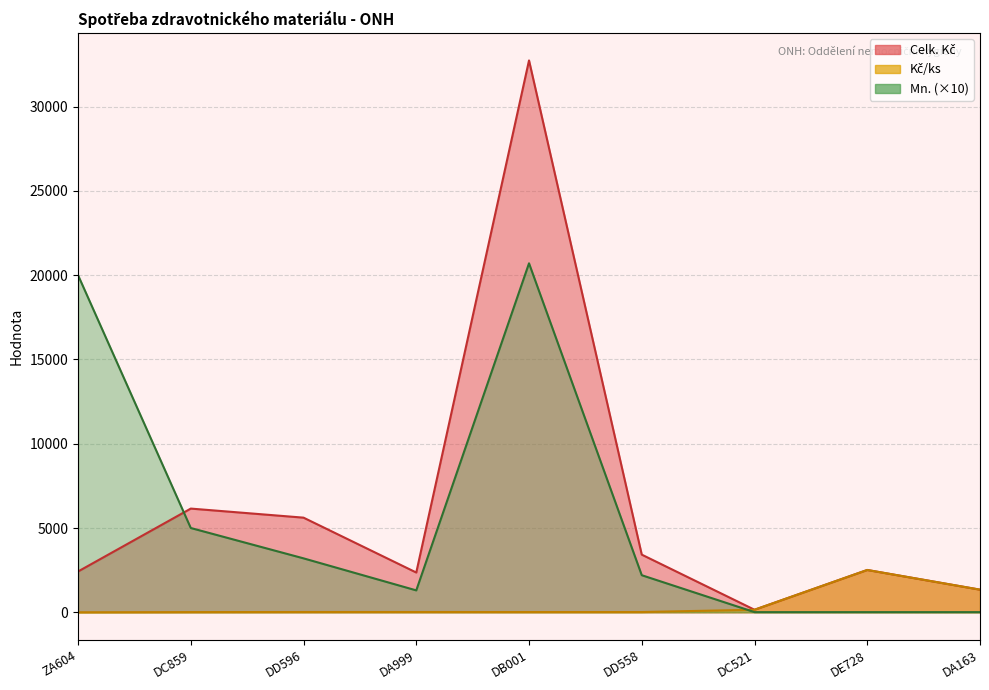

What position from the right is DA999?

6